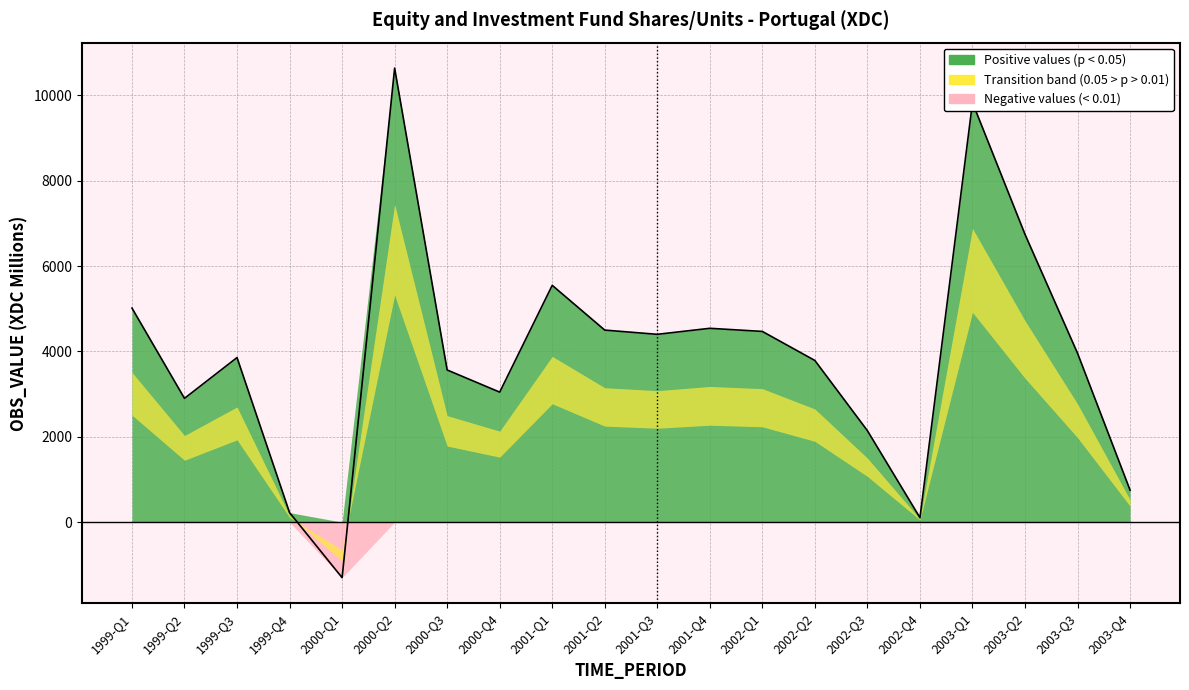

What is the change in value from 2000-Q1 to 2002-Q4?

+1406.1